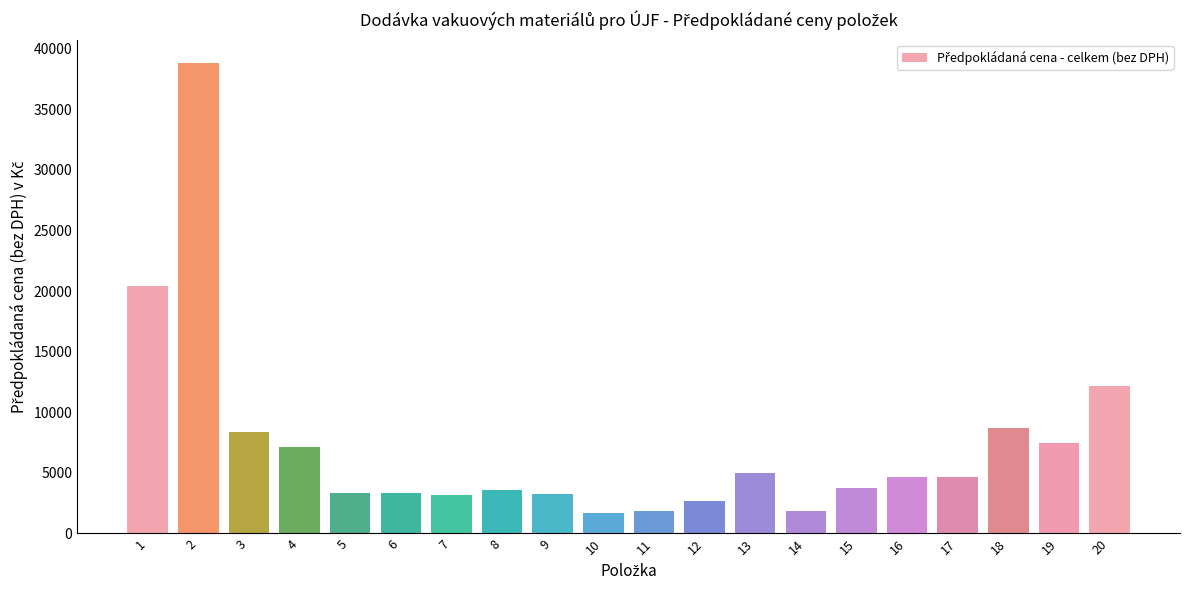

What is the maximum value shown in the chart?

38800